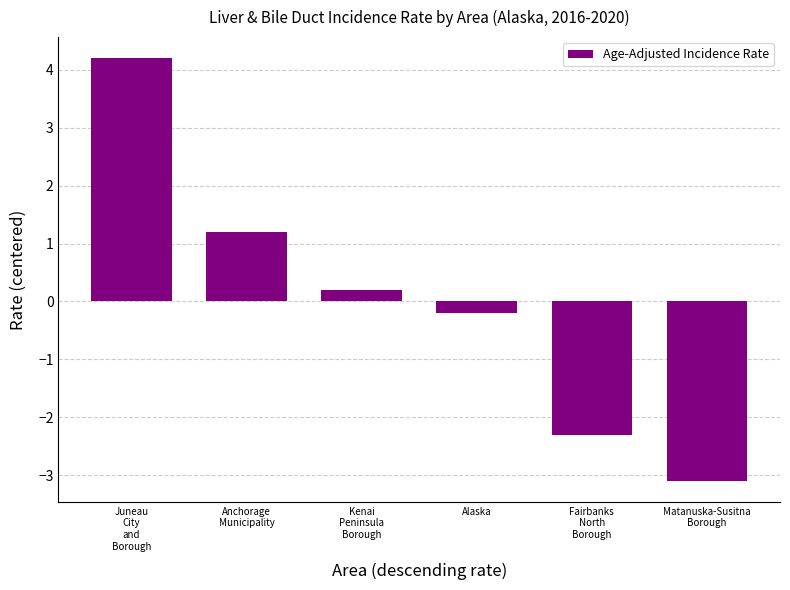

The chart shows a value of 1.2 at Anchorage
Municipality. True or false?

True